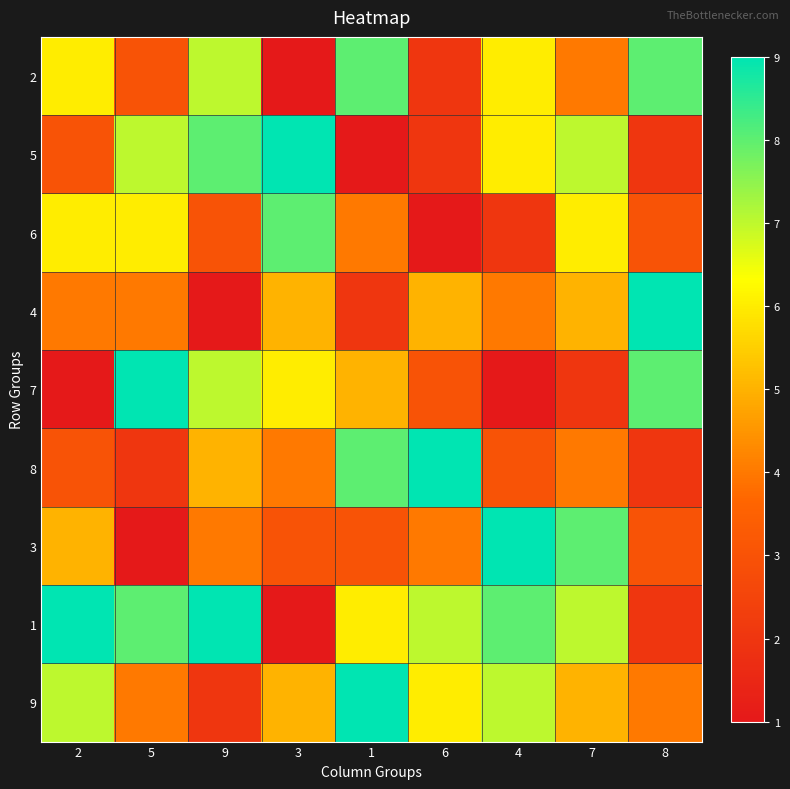

Reading left to right, transcribe all the data shown in this chart.

2: 2=6	5=3	9=7	3=1	1=8	6=2	4=6	7=4	8=8
5: 2=3	5=7	9=8	3=9	1=1	6=2	4=6	7=7	8=2
6: 2=6	5=6	9=3	3=8	1=4	6=1	4=2	7=6	8=3
4: 2=4	5=4	9=1	3=5	1=2	6=5	4=4	7=5	8=9
7: 2=1	5=9	9=7	3=6	1=5	6=3	4=1	7=2	8=8
8: 2=3	5=2	9=5	3=4	1=8	6=9	4=3	7=4	8=2
3: 2=5	5=1	9=4	3=3	1=3	6=4	4=9	7=8	8=3
1: 2=9	5=8	9=9	3=1	1=6	6=7	4=8	7=7	8=2
9: 2=7	5=4	9=2	3=5	1=9	6=6	4=7	7=5	8=4